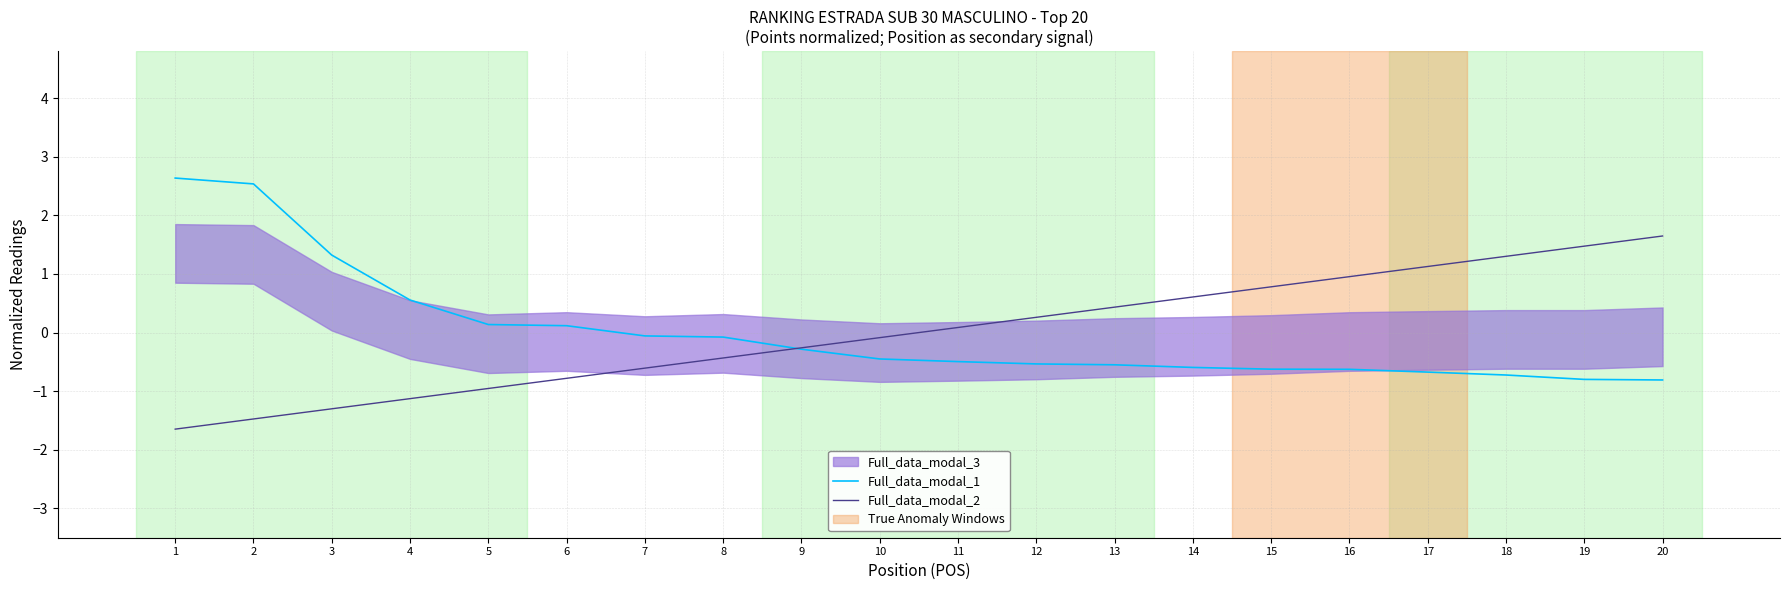

Reading left to right, what are all the values shown in this chart?

Full_data_modal_1: 2.6	2.5	1.3	0.6	0.1	0.1	-0.1	-0.1	-0.3	-0.5	-0.5	-0.5	-0.6	-0.6	-0.6	-0.6	-0.7	-0.7	-0.8	-0.8
Full_data_modal_2: -1.6	-1.5	-1.3	-1.1	-1.0	-0.8	-0.6	-0.4	-0.3	-0.1	0.1	0.3	0.4	0.6	0.8	1.0	1.1	1.3	1.5	1.6